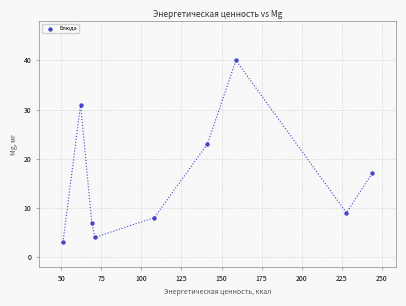

What Y value in the scatter plot is closest to 21?

23